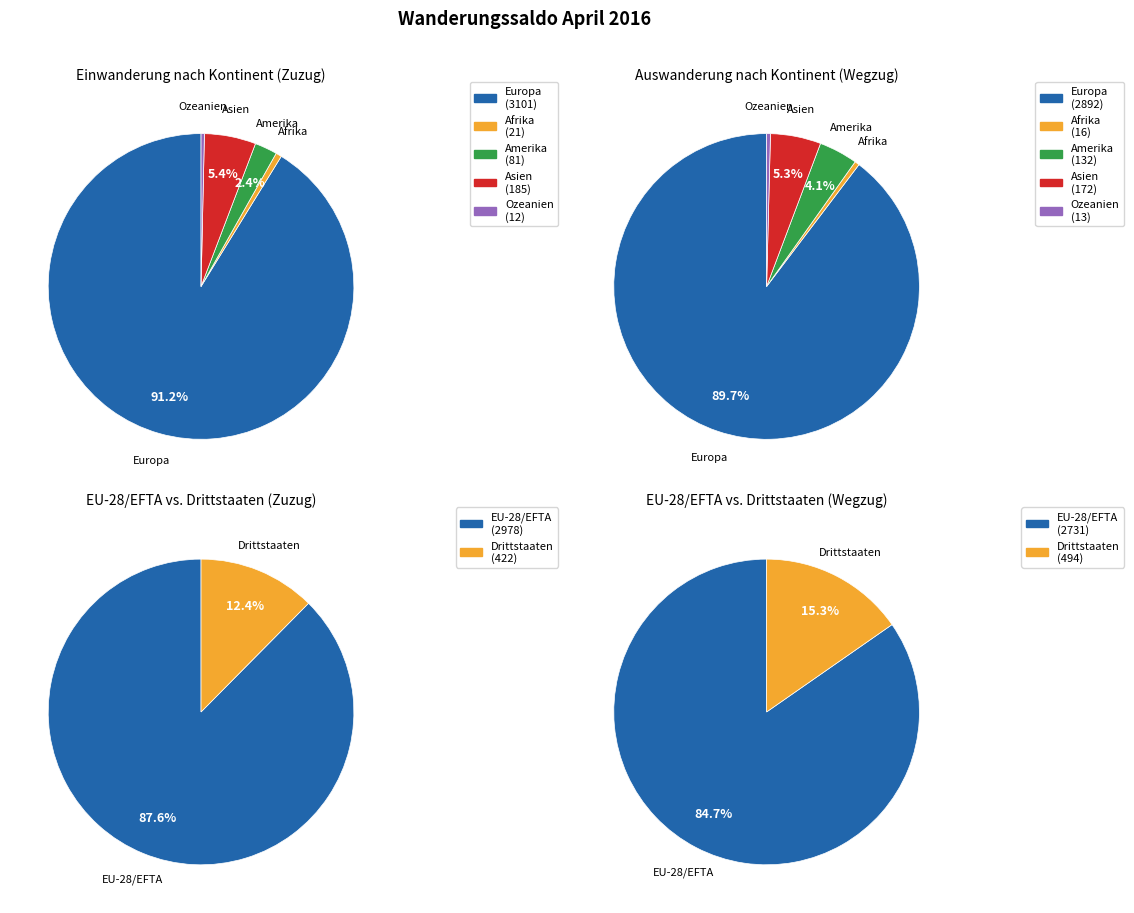

To the nearest percent, what is the average slice percentage?

20%